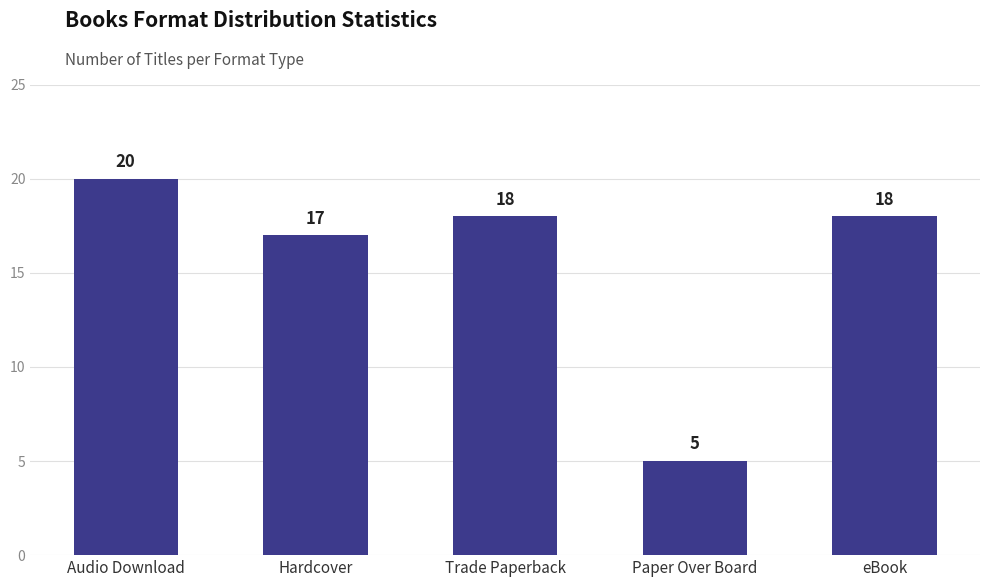

Are the bars grouped side by side (vs. stacked)?

No